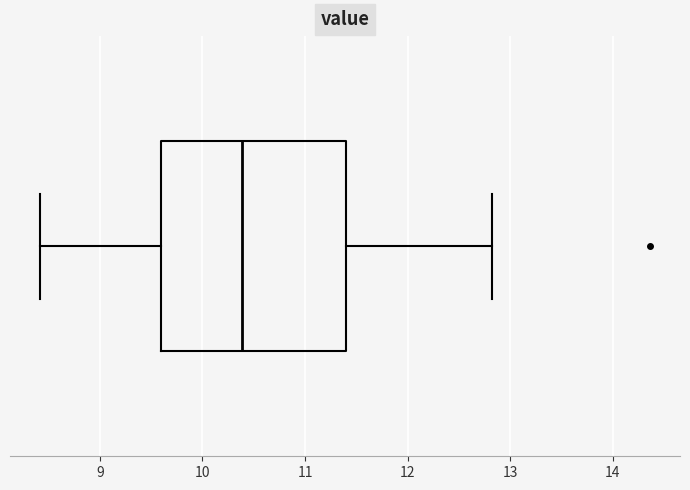

Transcribe this box plot: give where the median line is, the range the box spans, and where the two whiskers end, as read against the x-axis. The values are not printed on the chart, so give them approximately, as read against the axis.

median 10.4, box 9.6 to 11.4, whiskers 8.4 to 12.8